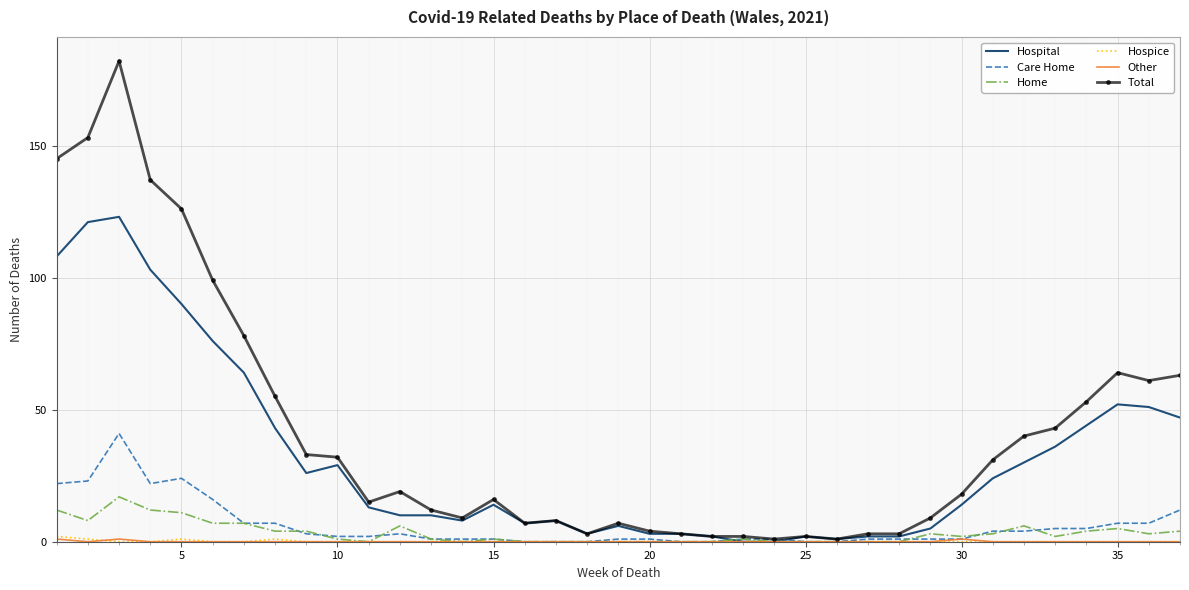

What is the greatest value displayed?

182